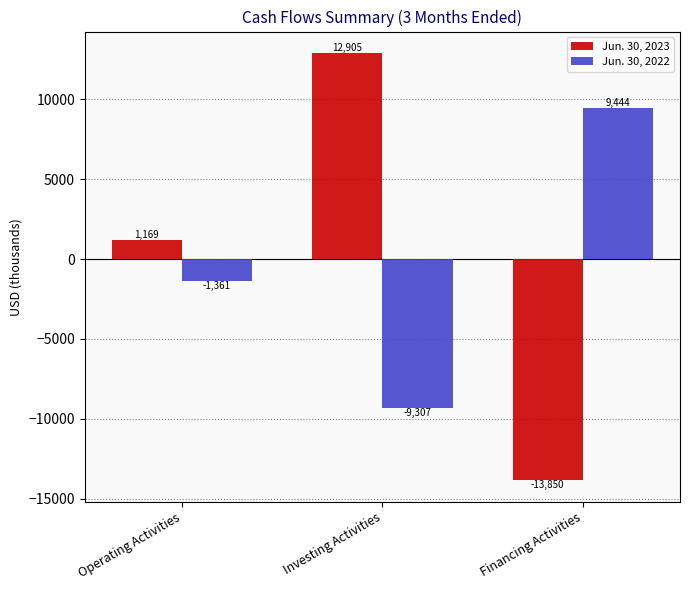

What is the label of the 3rd bar from the left?

Financing Activities